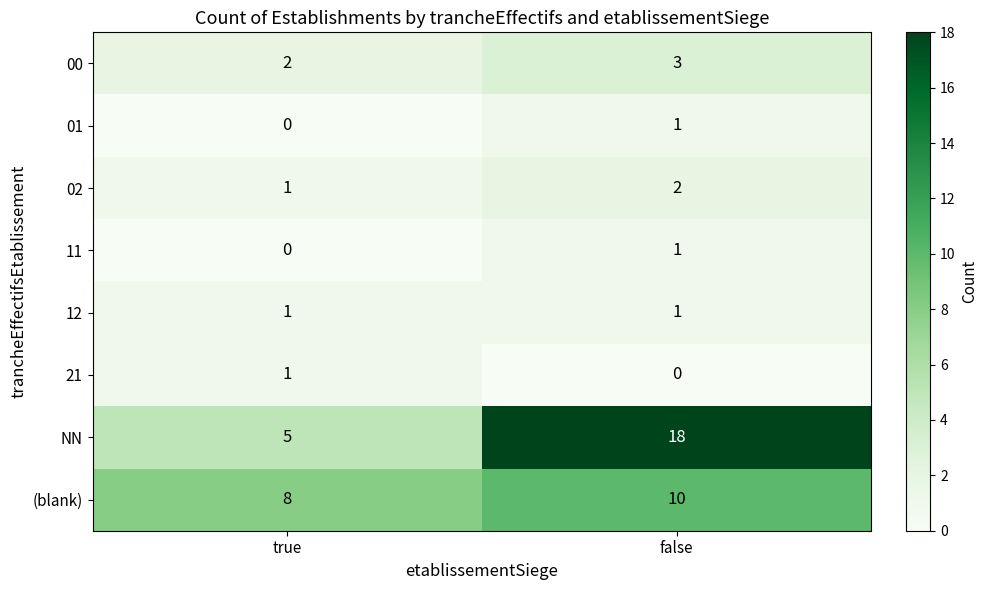

Is it true that 02 equals 1 at false?

False